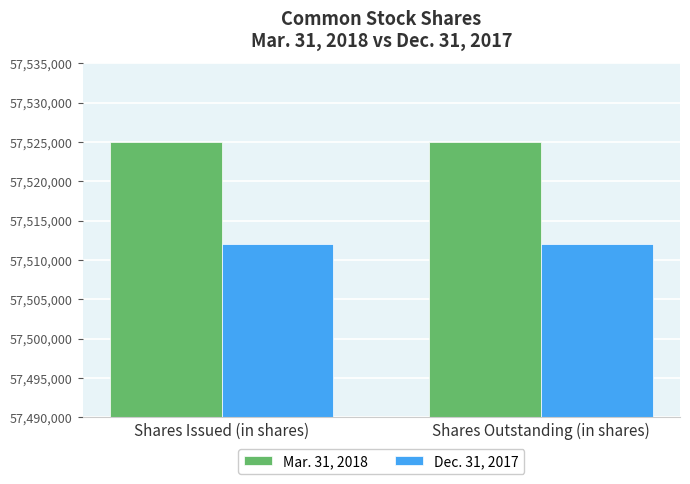

What is the difference between the highest and lowest values at Shares Issued (in shares)?

13000